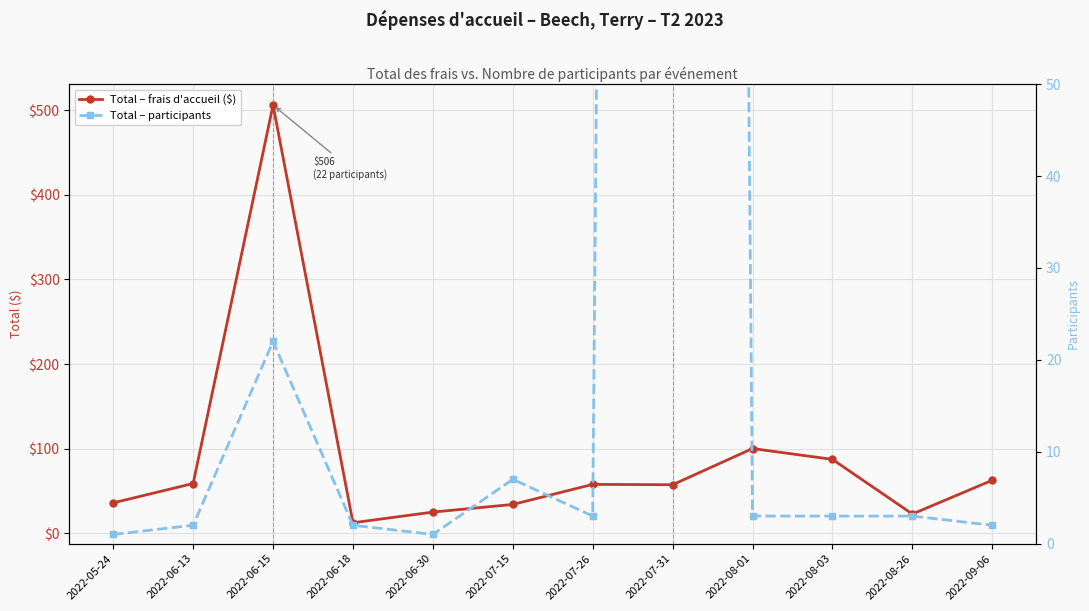

True or false: Total – frais d'accueil ($) has a value of 34.2 at 2022-07-15.

True